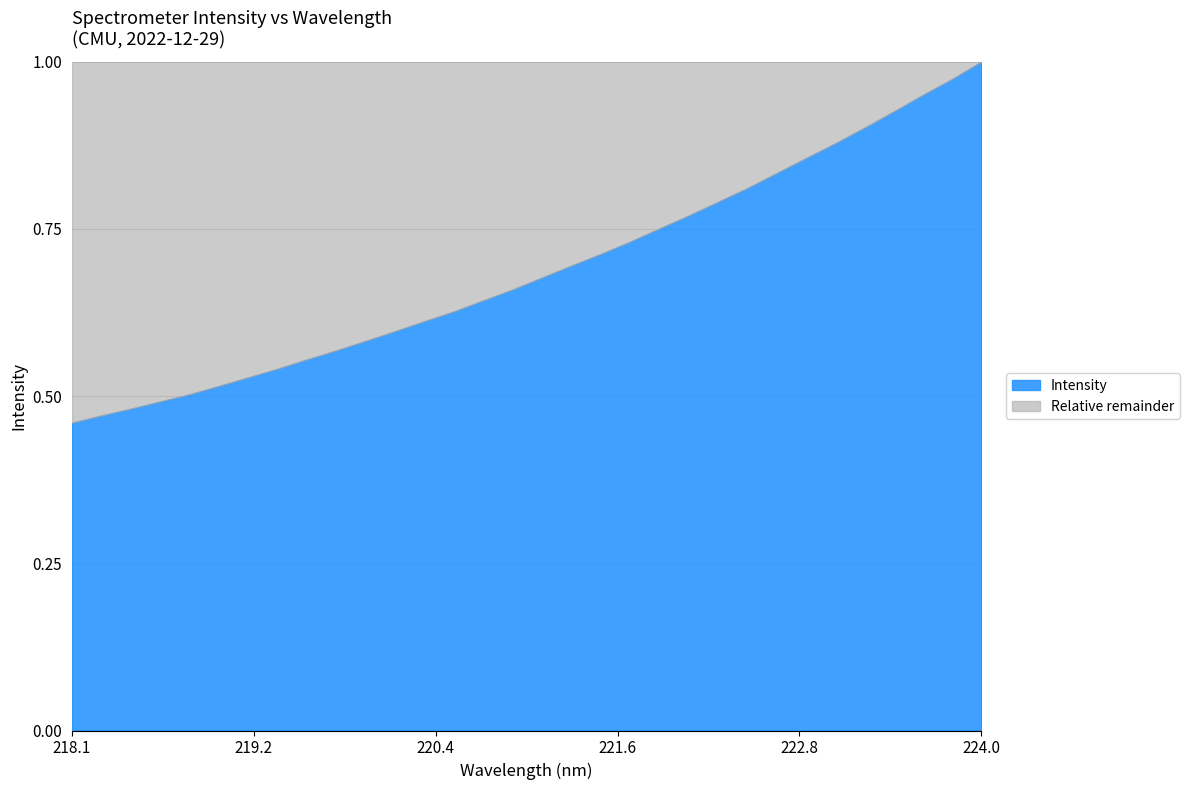

Count the number of data series in this chart.

1